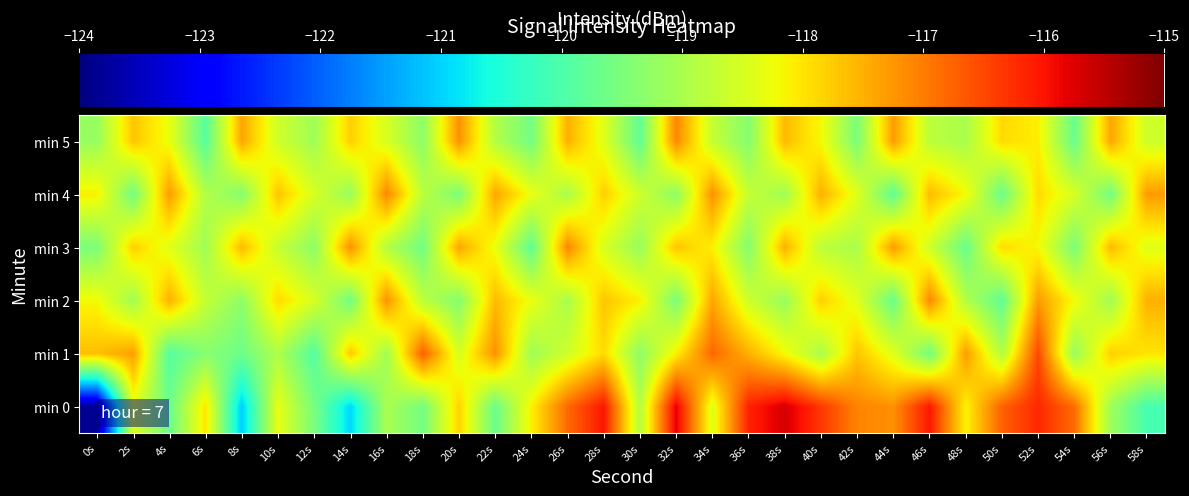

Reading right to left, extract all data points from this chart.

min 0: 58s=-120.1	56s=-119.1	54s=-116.8	52s=-116.2	50s=-116.7	48s=-118.1	46s=-116.0	44s=-117.2	42s=-117.1	40s=-116.3	38s=-115.7	36s=-116.1	34s=-118.4	32s=-115.8	30s=-118.9	28s=-116.0	26s=-116.8	24s=-118.1	22s=-119.7	20s=-117.8	18s=-119.6	16s=-119.0	14s=-121.0	12s=-119.5	10s=-118.3	8s=-121.1	6s=-118.0	4s=-119.7	2s=-118.4	0s=-123.8
min 1: 58s=-118.0	56s=-117.8	54s=-119.2	52s=-116.5	50s=-118.9	48s=-117.3	46s=-119.6	44s=-118.4	42s=-117.7	40s=-119.0	38s=-118.2	36s=-117.5	34s=-116.8	32s=-118.1	30s=-119.3	28s=-117.9	26s=-118.6	24s=-119.1	22s=-117.2	20s=-118.5	18s=-116.7	16s=-119.1	14s=-117.7	12s=-119.9	10s=-118.9	8s=-119.6	6s=-119.4	4s=-119.9	2s=-117.3	0s=-117.6
min 2: 58s=-117.5	56s=-119.1	54s=-118.2	52s=-117.3	50s=-119.8	48s=-118.9	46s=-117.1	44s=-119.7	42s=-118.4	40s=-117.8	38s=-119.2	36s=-118.6	34s=-117.4	32s=-119.5	30s=-118.1	28s=-117.7	26s=-119.0	24s=-118.3	22s=-117.6	20s=-119.4	18s=-118.8	16s=-117.2	14s=-119.6	12s=-118.5	10s=-117.9	8s=-119.3	6s=-118.7	4s=-117.5	2s=-119.1	0s=-118.2
min 3: 58s=-118.4	56s=-117.6	54s=-119.5	52s=-118.2	50s=-117.9	48s=-119.7	46s=-118.6	44s=-117.3	42s=-119.0	40s=-118.8	38s=-117.5	36s=-119.4	34s=-118.1	32s=-117.7	30s=-119.2	28s=-118.5	26s=-117.1	24s=-119.8	22s=-118.3	20s=-117.4	18s=-119.6	16s=-118.9	14s=-117.2	12s=-119.3	10s=-118.7	8s=-117.6	6s=-119.1	4s=-118.4	2s=-117.8	0s=-119.5
min 4: 58s=-117.3	56s=-119.6	54s=-118.5	52s=-117.9	50s=-119.7	48s=-118.2	46s=-117.6	44s=-119.8	42s=-118.4	40s=-117.5	38s=-119.1	36s=-118.7	34s=-117.2	32s=-119.3	30s=-118.6	28s=-117.8	26s=-119.0	24s=-118.3	22s=-117.4	20s=-119.5	18s=-118.8	16s=-117.1	14s=-119.2	12s=-118.5	10s=-117.7	8s=-119.4	6s=-118.9	4s=-117.3	2s=-119.6	0s=-118.1
min 5: 58s=-118.6	56s=-117.4	54s=-119.7	52s=-118.1	50s=-117.9	48s=-119.0	46s=-118.8	44s=-117.3	42s=-119.5	40s=-118.2	38s=-117.6	36s=-119.4	34s=-118.7	32s=-117.1	30s=-119.8	28s=-118.4	26s=-117.5	24s=-119.6	22s=-118.9	20s=-117.2	18s=-119.3	16s=-118.5	14s=-117.8	12s=-119.1	10s=-118.6	8s=-117.4	6s=-119.9	4s=-118.3	2s=-117.7	0s=-119.2